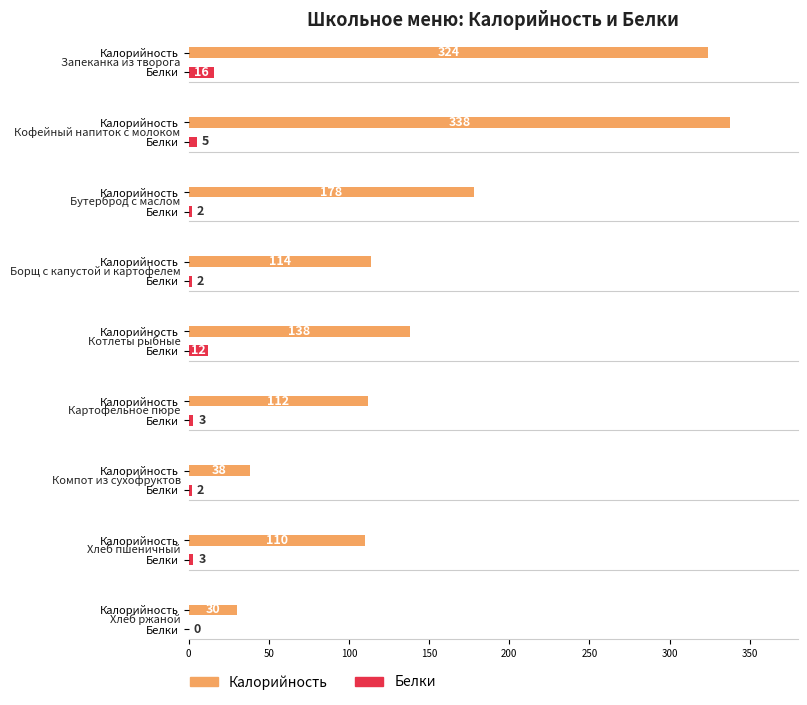

At which label does Белки first exceed 3?

Запеканка из творога